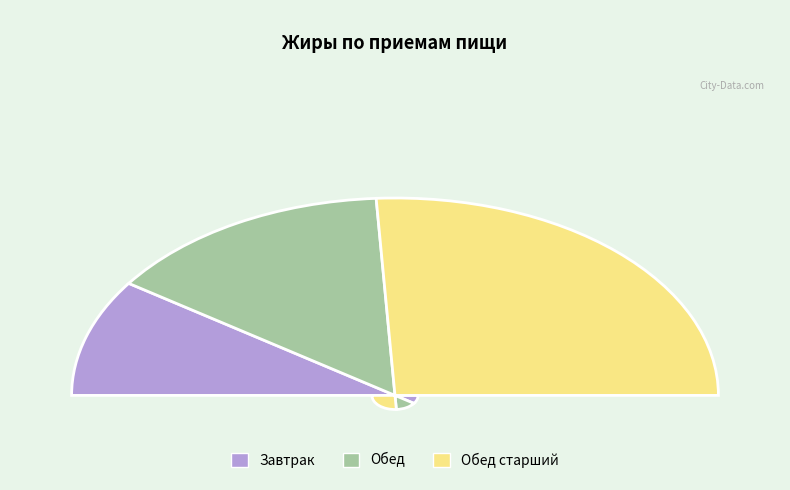

True or false: Обед старший accounts for 63% of the total.

False